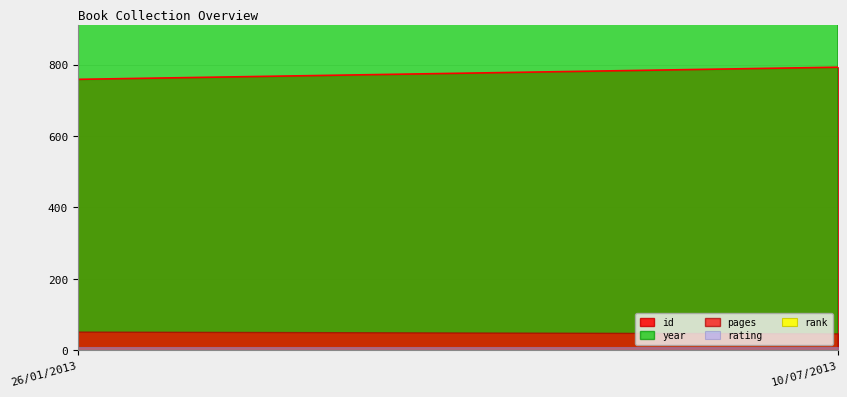

What is the spread (max minus min) of values at 26/01/2013?

2008